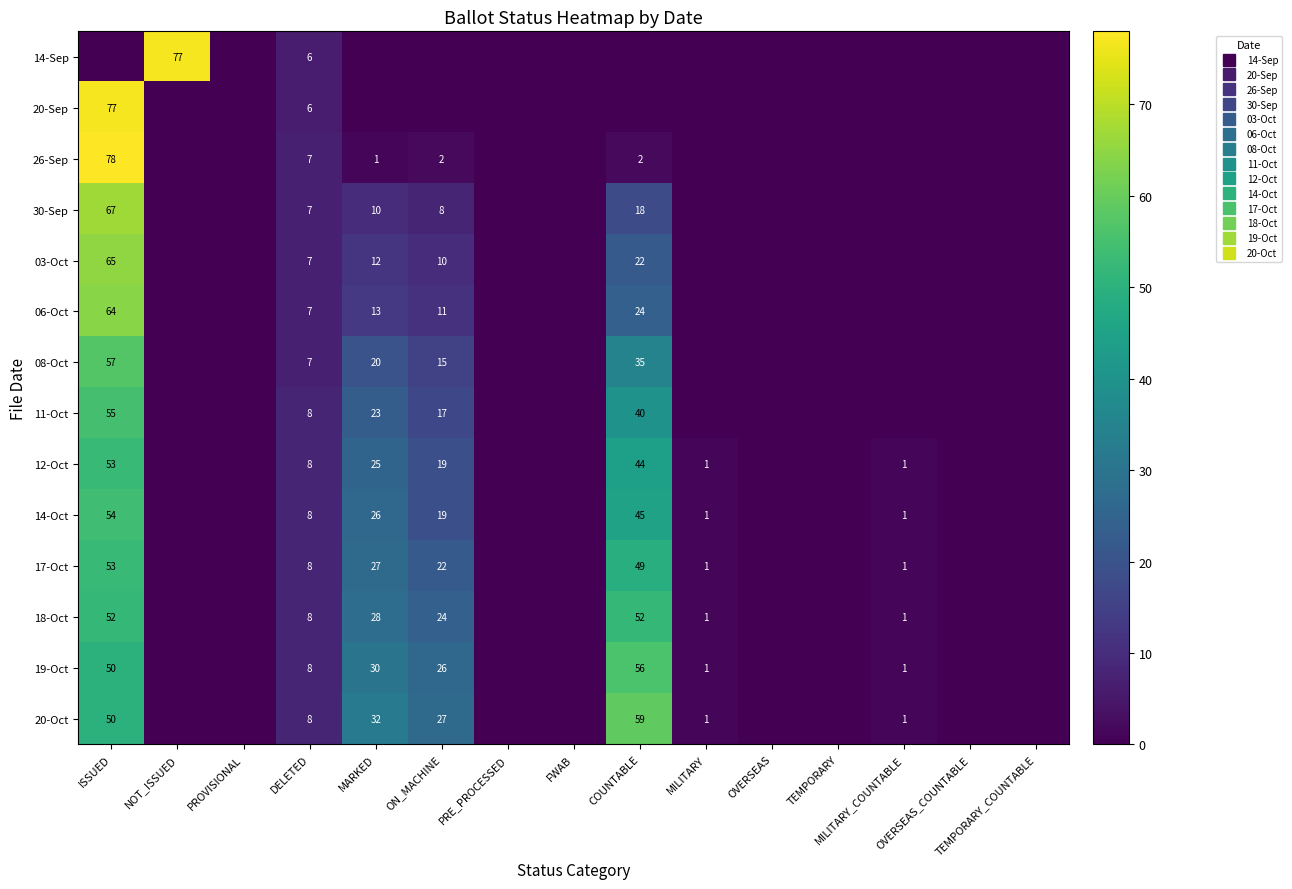

What is the sum of the 30-Sep values at MILITARY and DELETED?

7